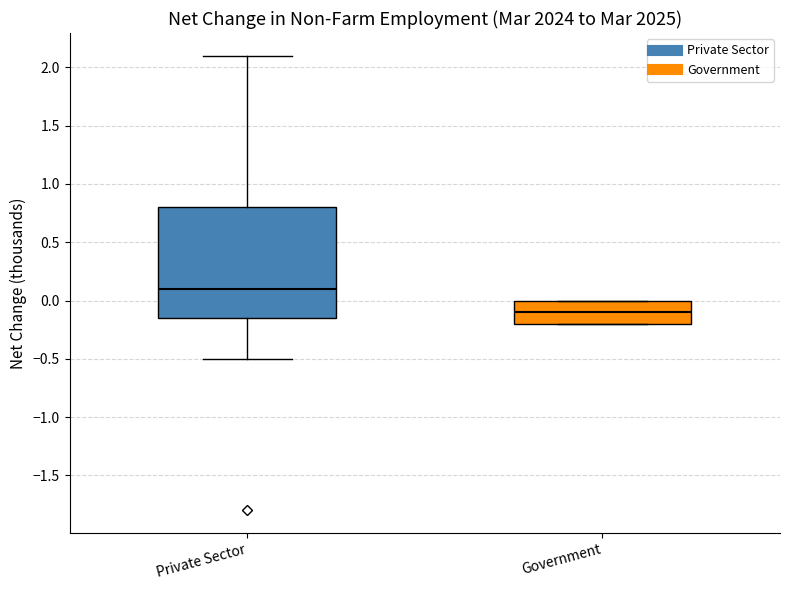

Comparing the boxes themselves (not the whiskers), which one is the tallest?

Private Sector